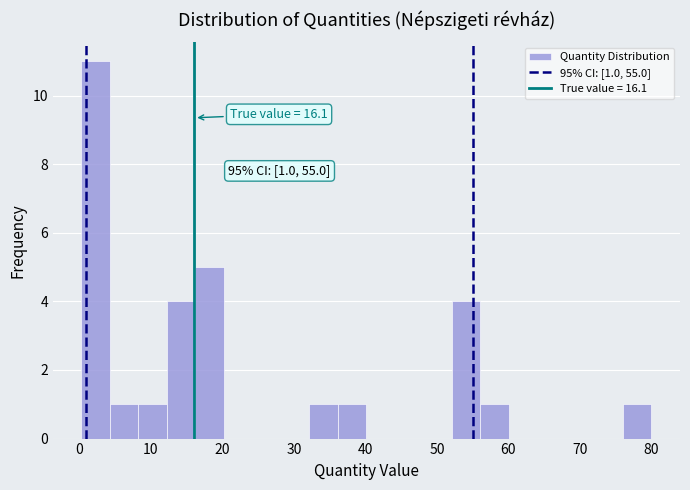

Around what value on the x-axis is the tallest bar? Give the approximate position of its centre, as read against the axis.

2